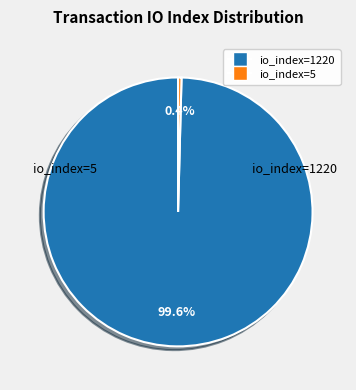

To the nearest percent, what is the difference between the io_index=1220 and io_index=5 slice percentages?

99%